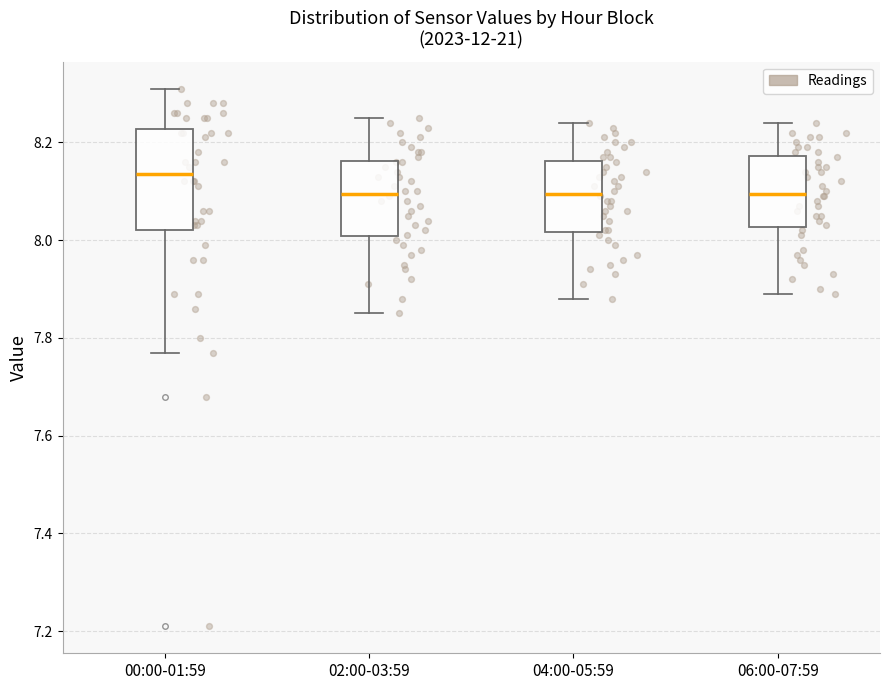

Which box is the tallest, from its lower edge to its upper edge?

00:00-01:59